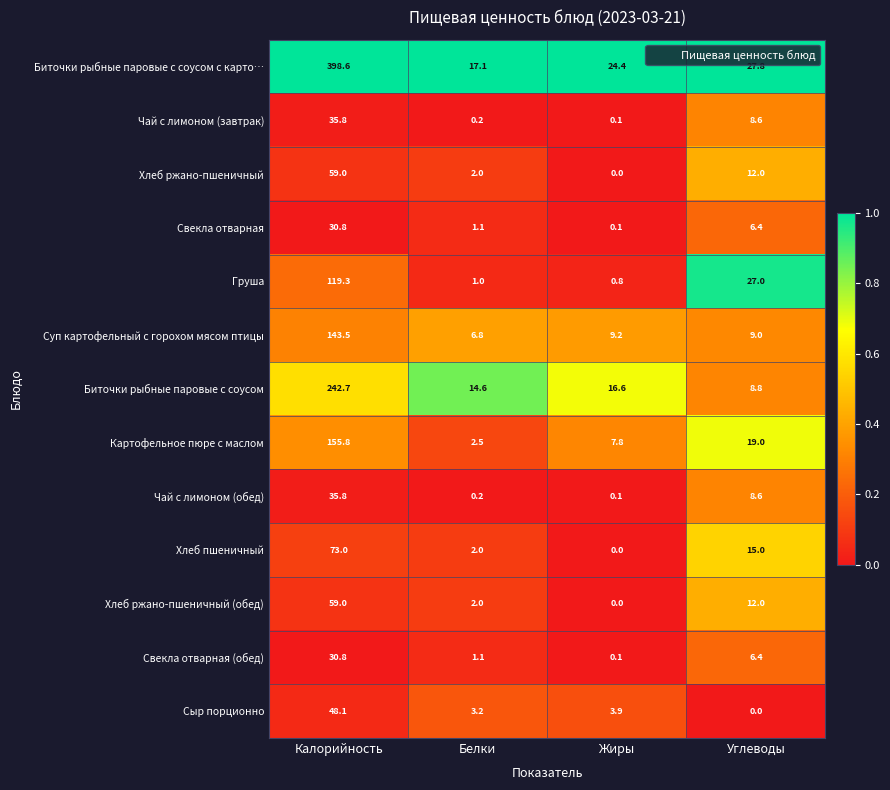

Between Белки and Жиры, which series saw the biggest shift?

Биточки рыбные паровые с соусом с карто…